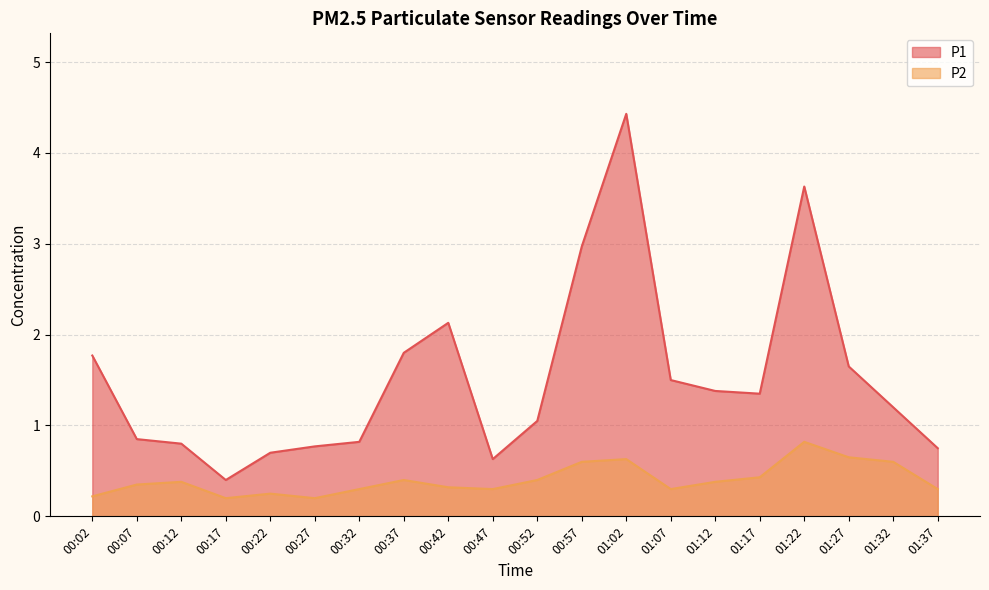

What is the highest value of the P2 series?

0.8